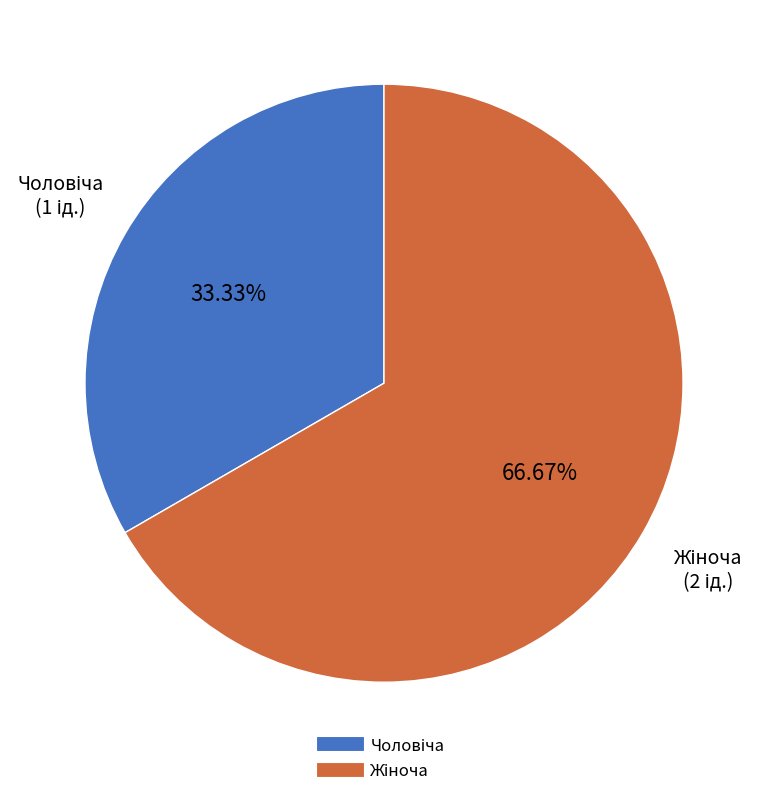

Is there a majority slice in this chart?

Yes